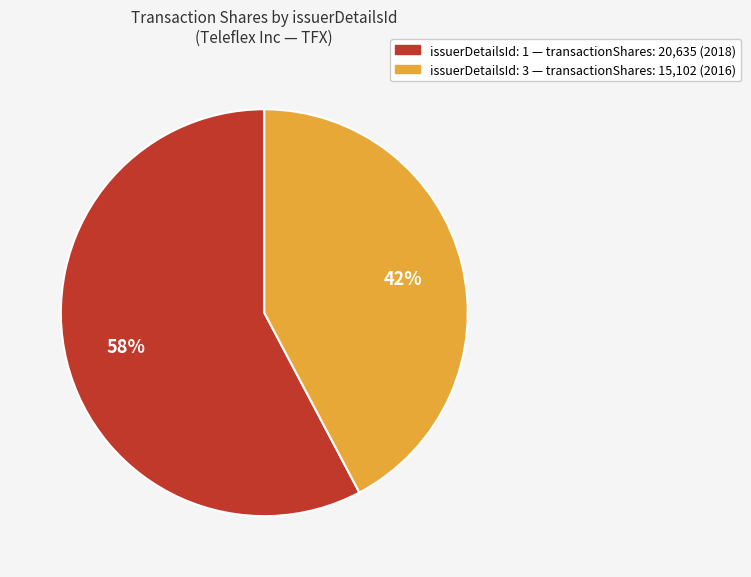

How many segments does this pie chart have?

2